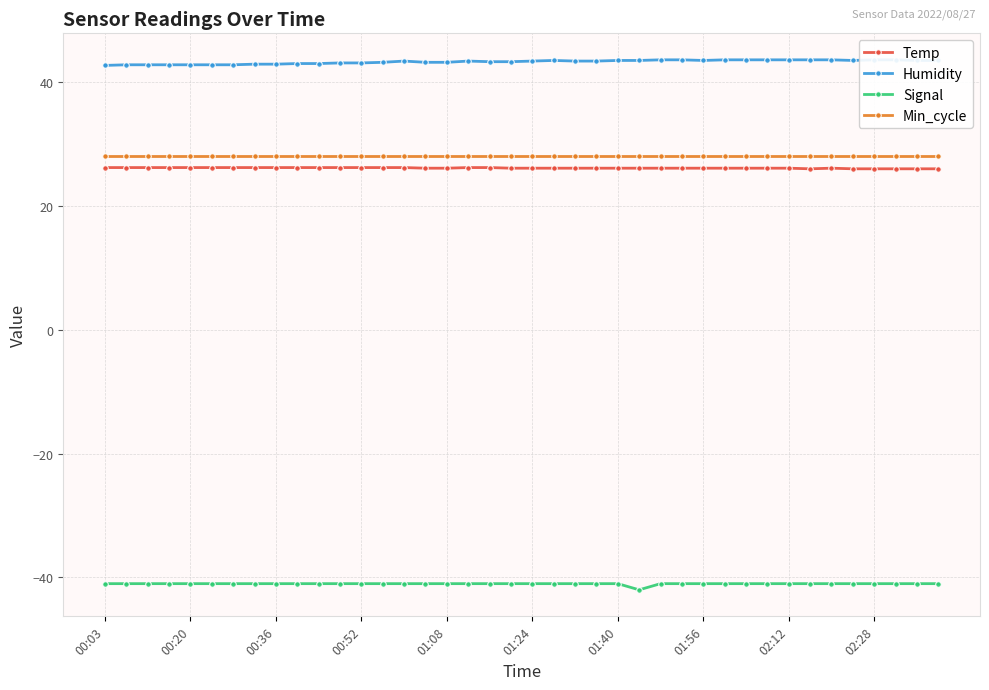

True or false: Temp and Signal cross at least once.

False